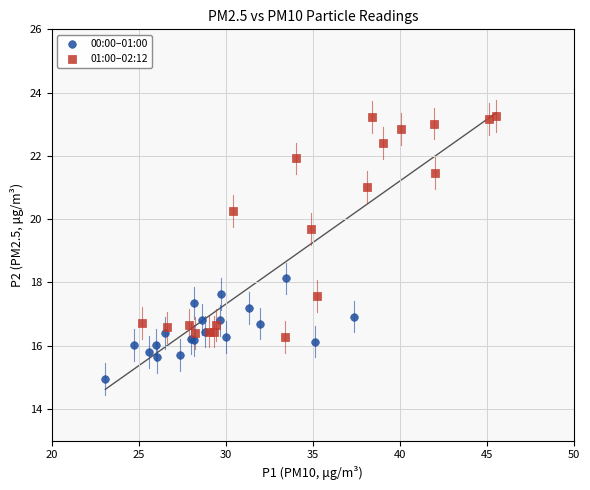

Which series contains the lowest Y value?

00:00–01:00